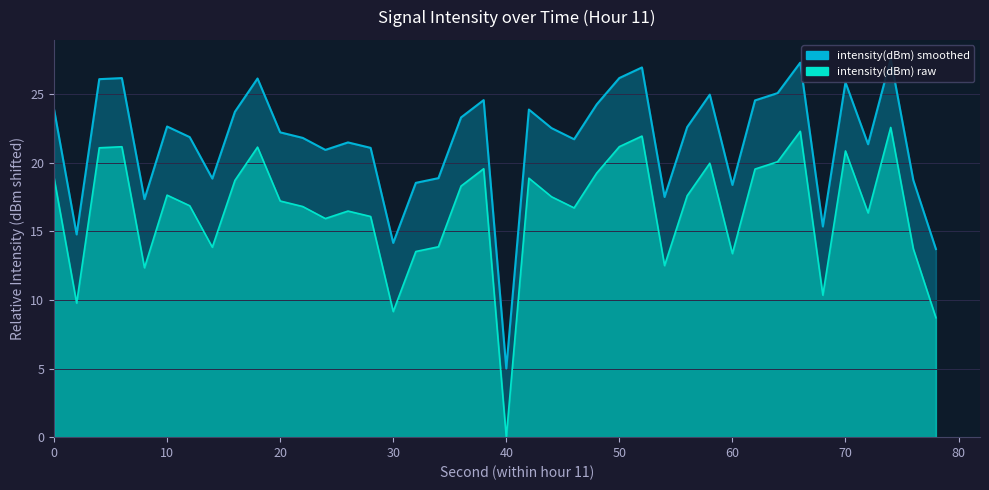

What is the average value of the intensity(dBm) smoothed series?

21.5